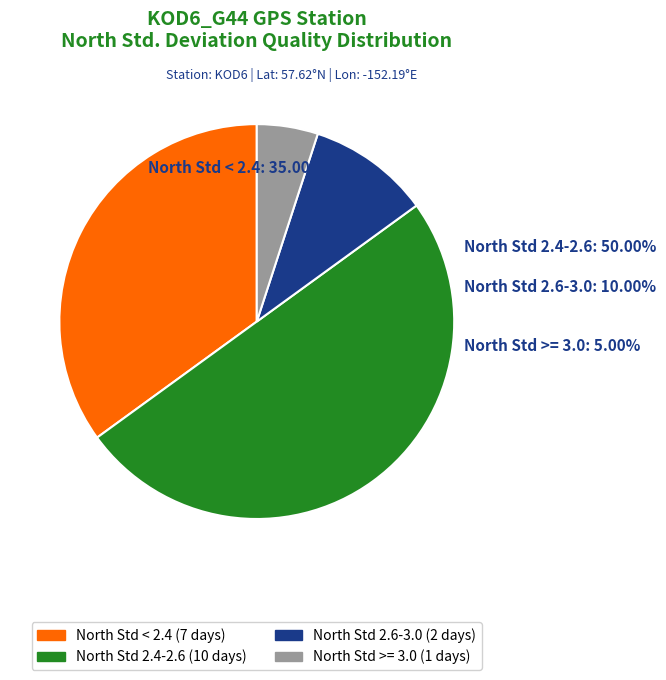

The repro slice represents 5% of the pie. True or false?

True